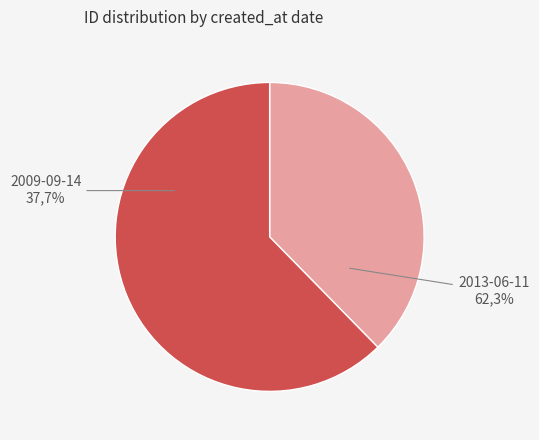

Is the sum of 2009-09-14 and 2013-06-11 greater than half?

Yes